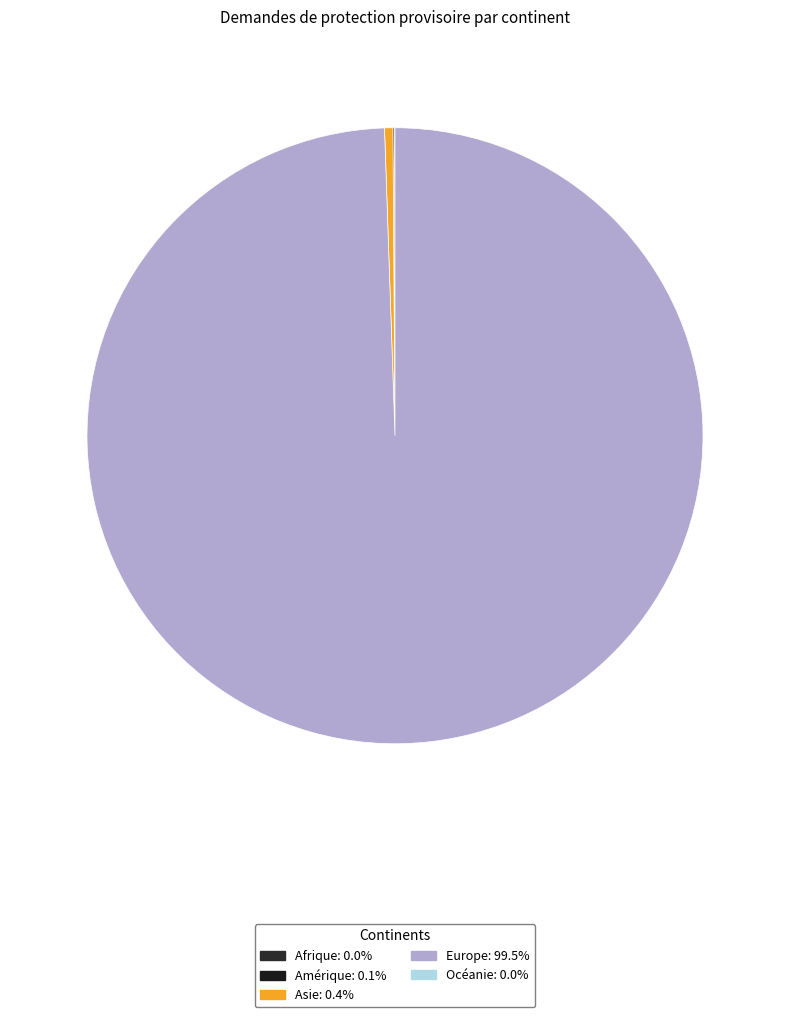

Count the number of slices in the pie.

5